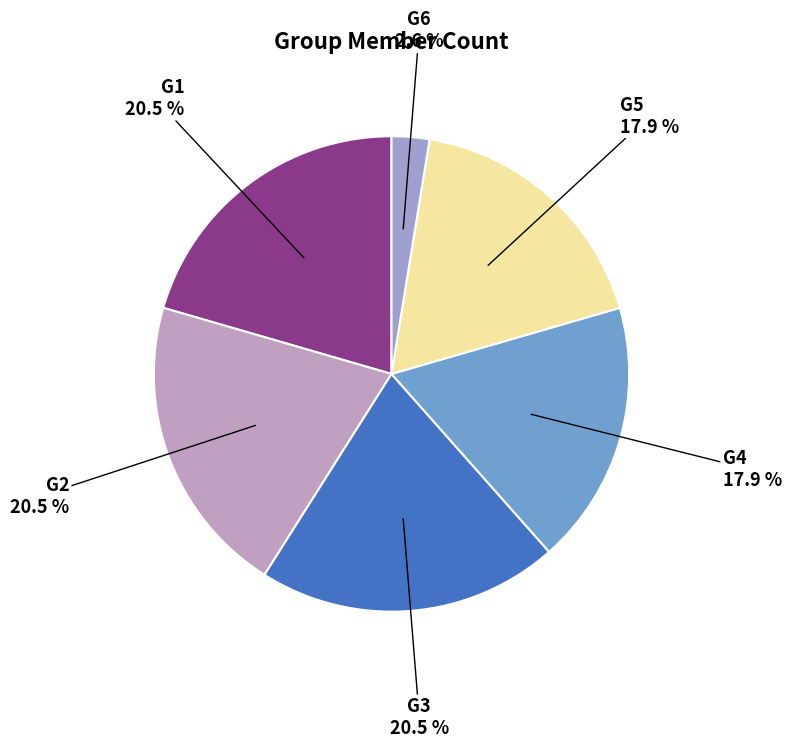

Is there any slice that represents more than half of the pie?

No